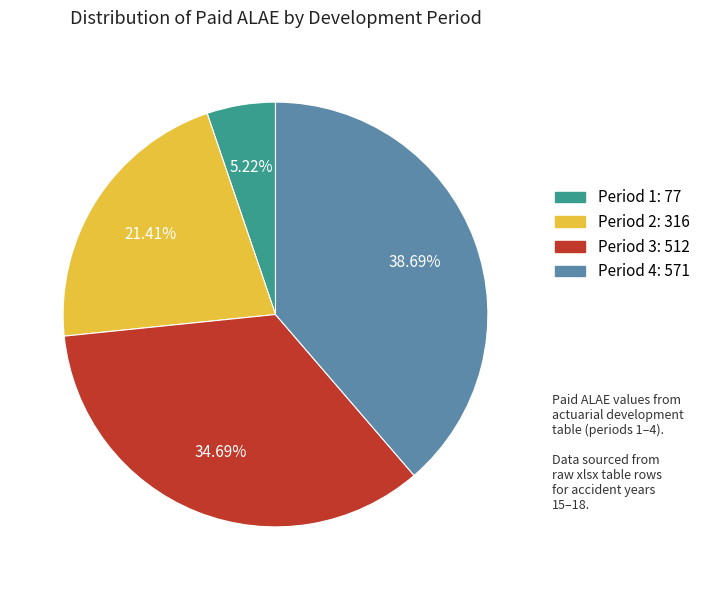

Does any single category account for the majority?

No